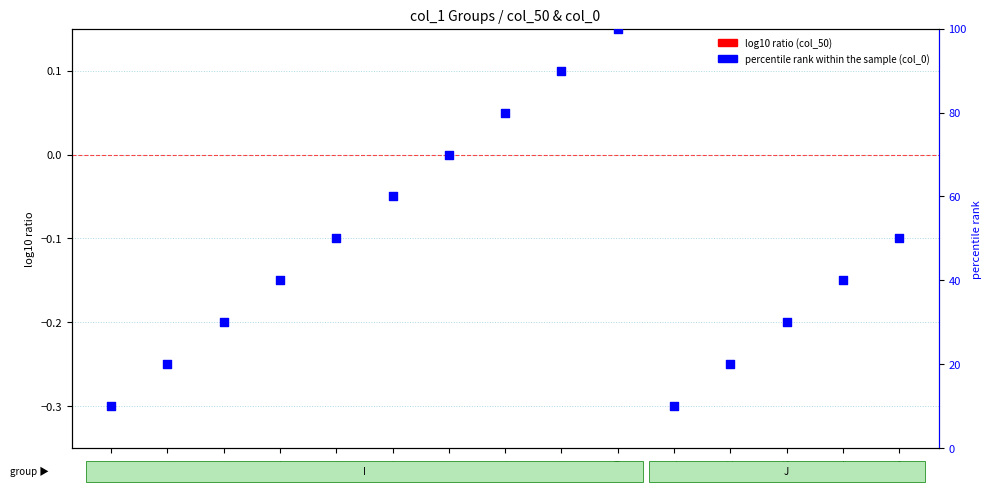

Which series reaches the minimum Y coordinate?

log10 ratio